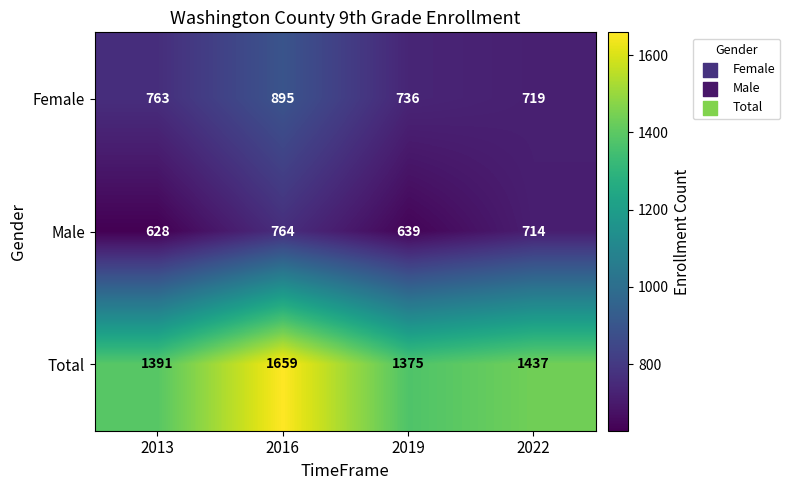

Count the number of data series in this chart.

3